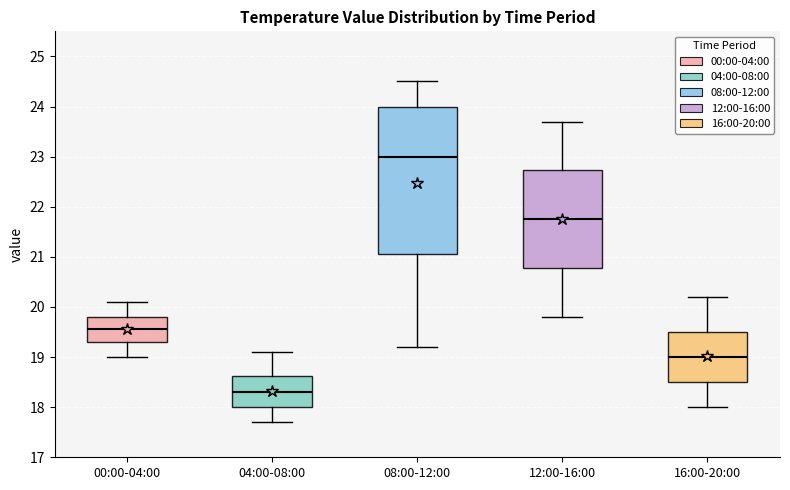

Comparing the boxes themselves (not the whiskers), which one is the tallest?

08:00-12:00